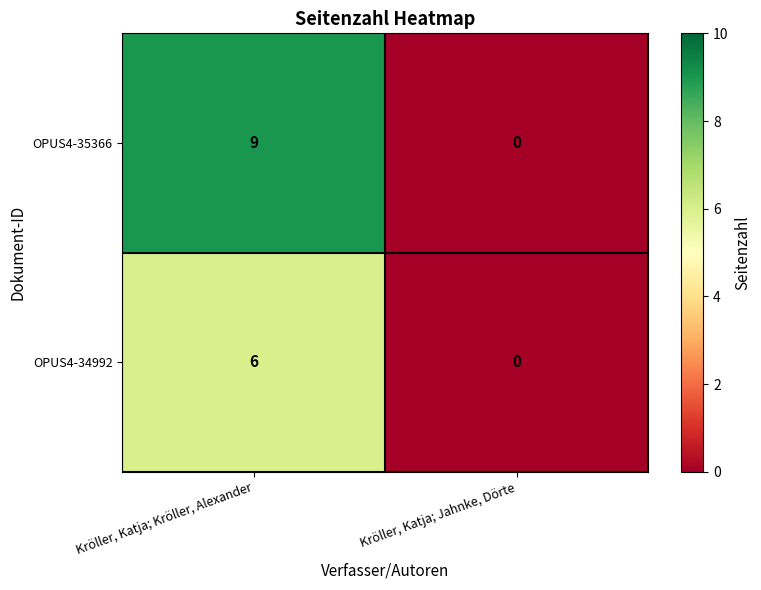

The value of OPUS4-34992 at Kröller, Katja; Jahnke, Dörte is 0. True or false?

True